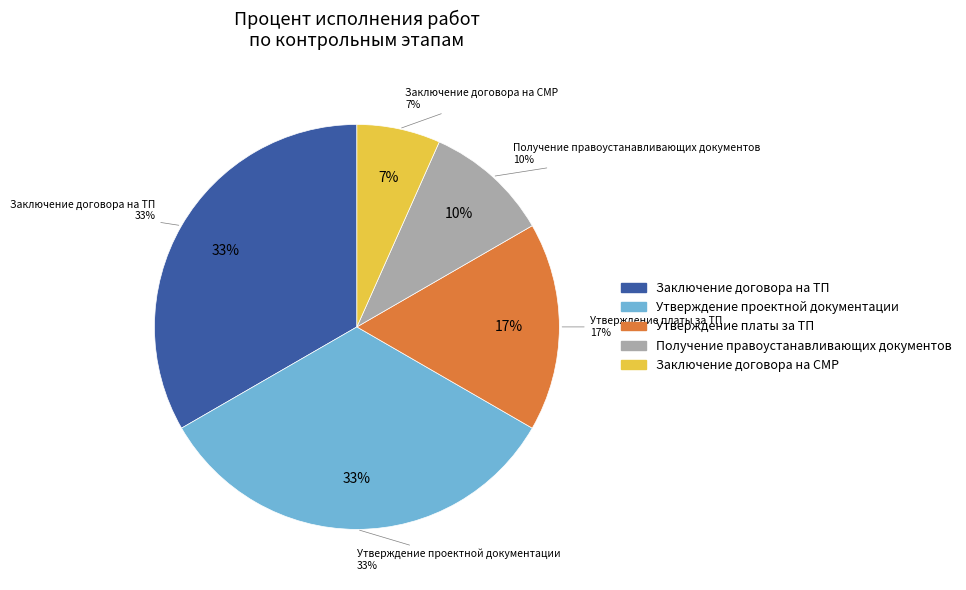

Count the number of slices in the pie.

8